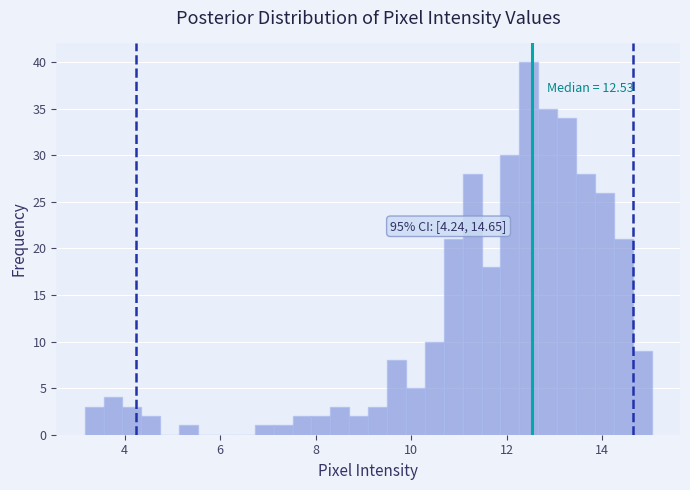

Around what value on the x-axis is the tallest bar? Give the approximate position of its centre, as read against the axis.

12.4